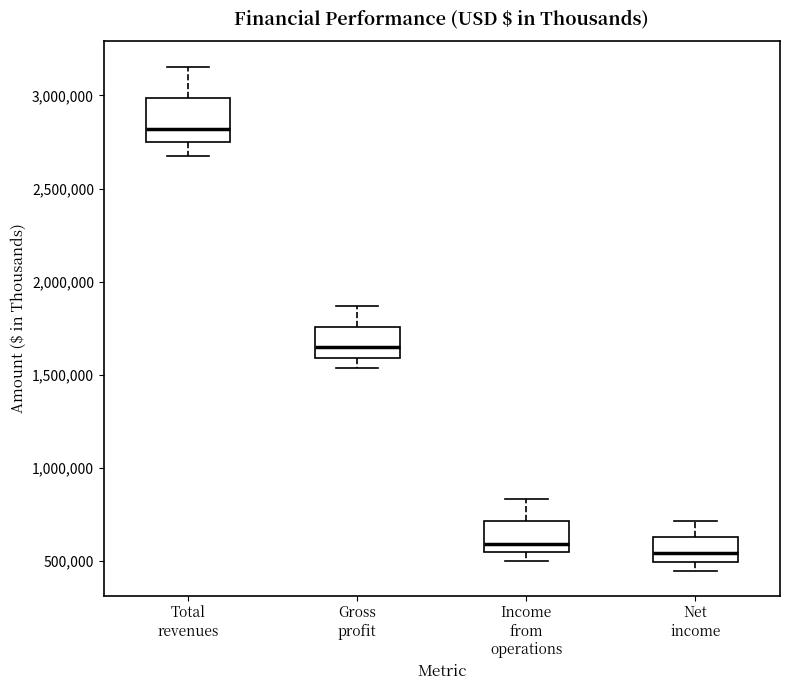

Comparing the boxes themselves (not the whiskers), which one is the tallest?

Total revenues